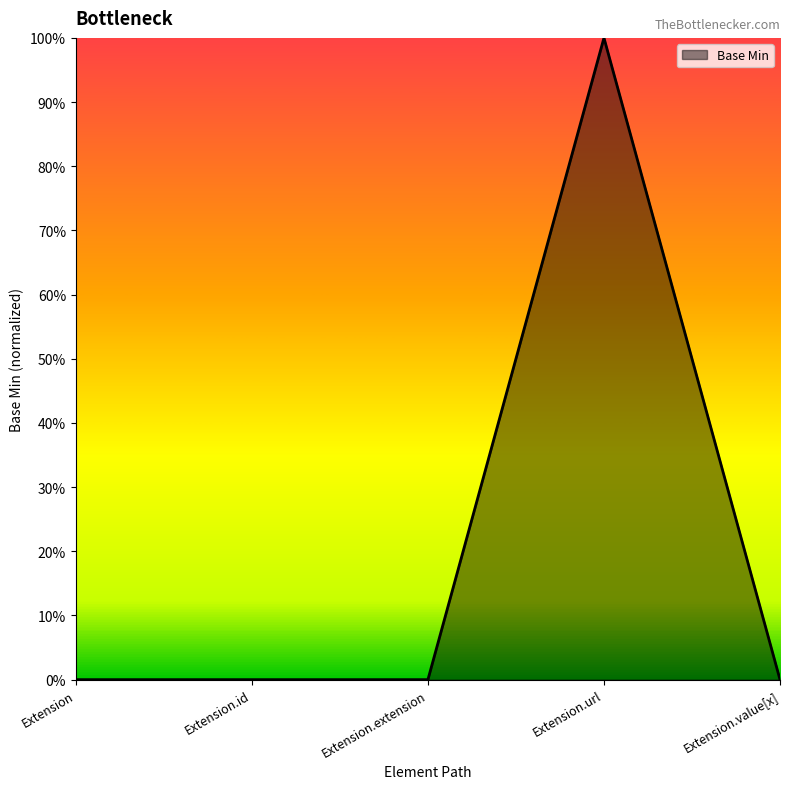

Count the values in the range 0 to 1.

5